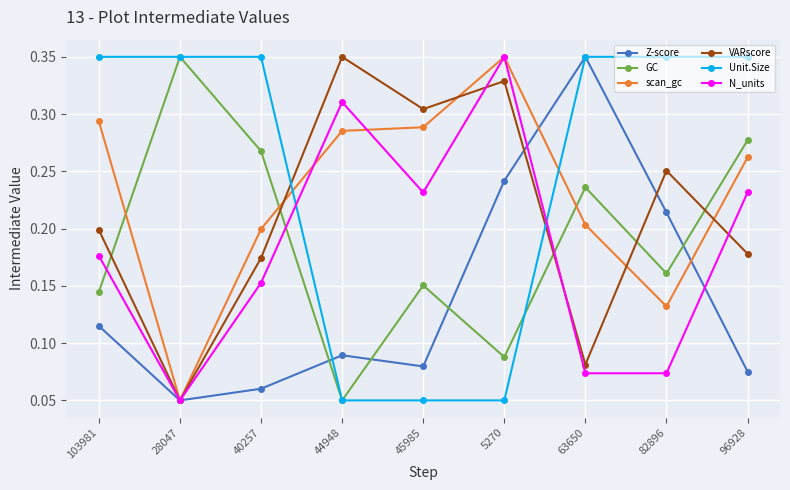

At 103981, list the series in order from smallest to largest.

Z-score, GC, N_units, VARscore, scan_gc, Unit.Size